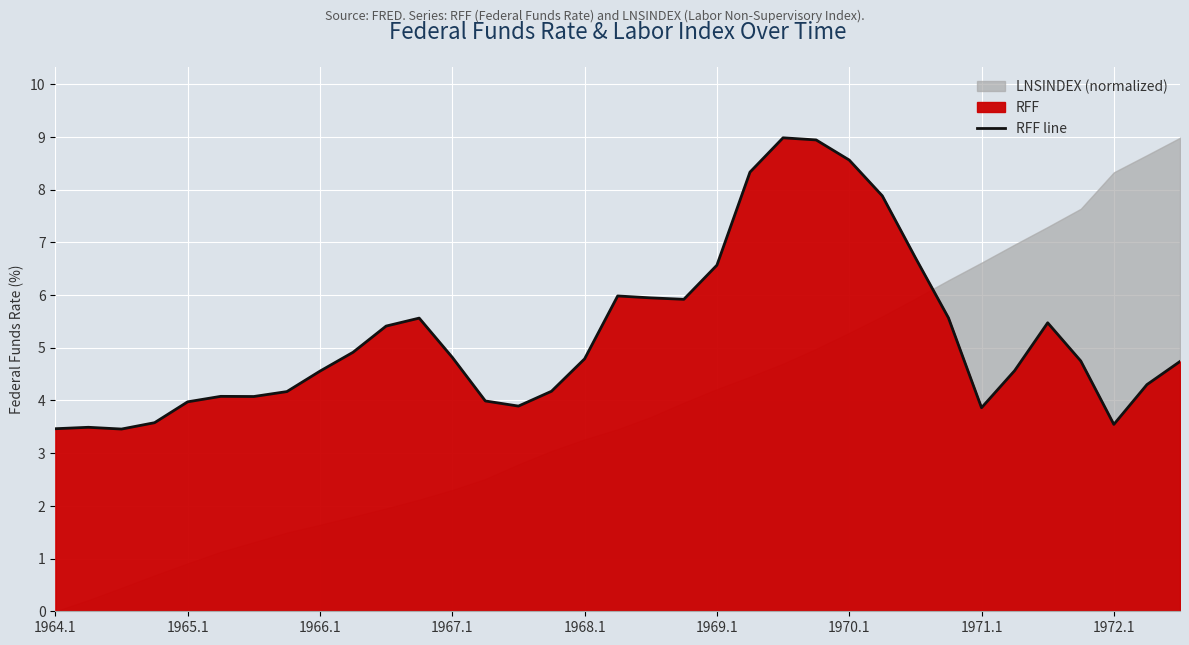

What is the minimum value shown in the chart?

3.5